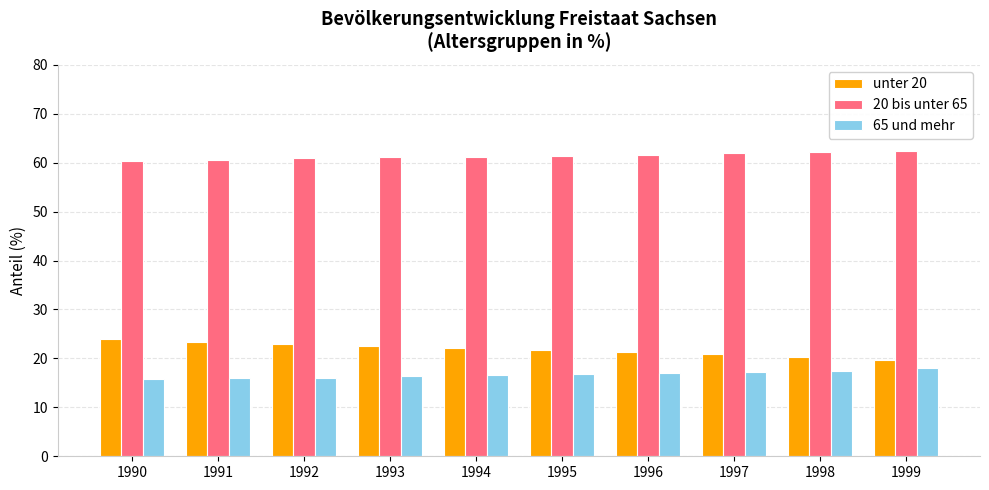

What is the difference between the highest and lowest values at 1991?

44.7